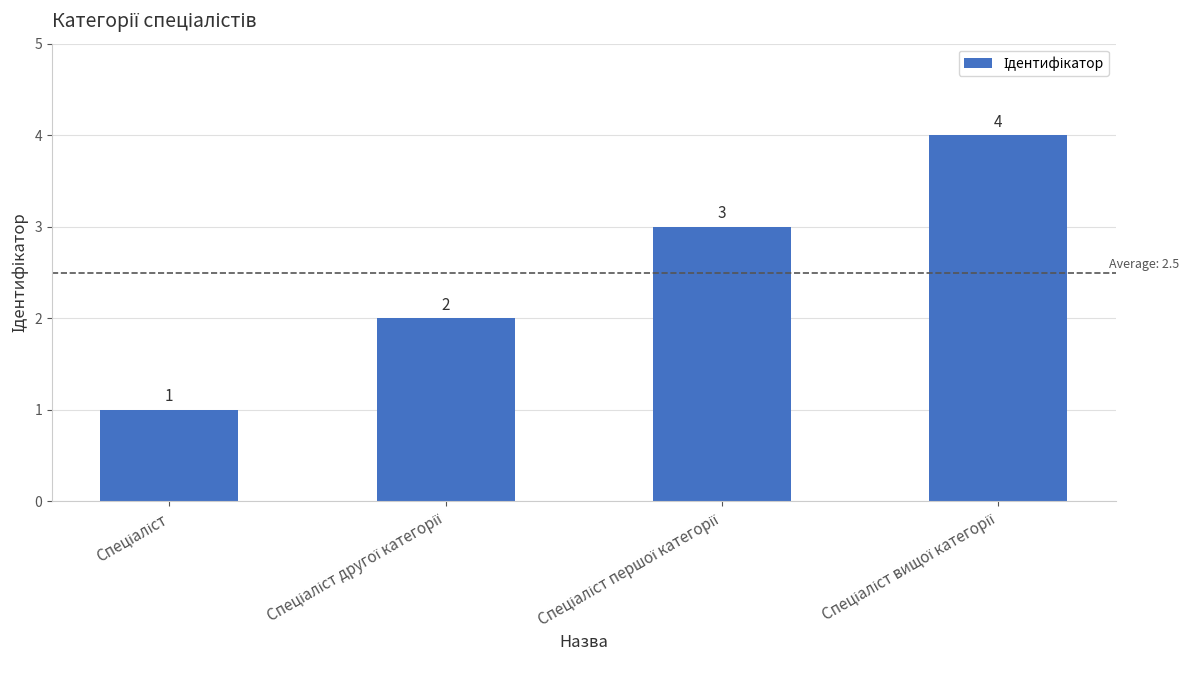

What is the value of the 1st bar from the left?

1